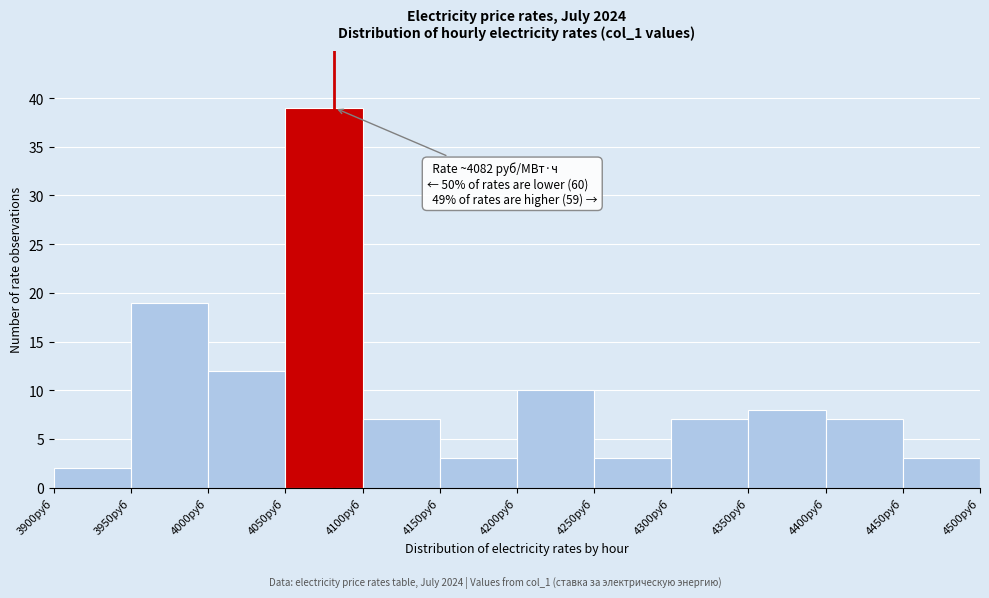

Which range on the x-axis has the tallest bar?

4050 to 4100